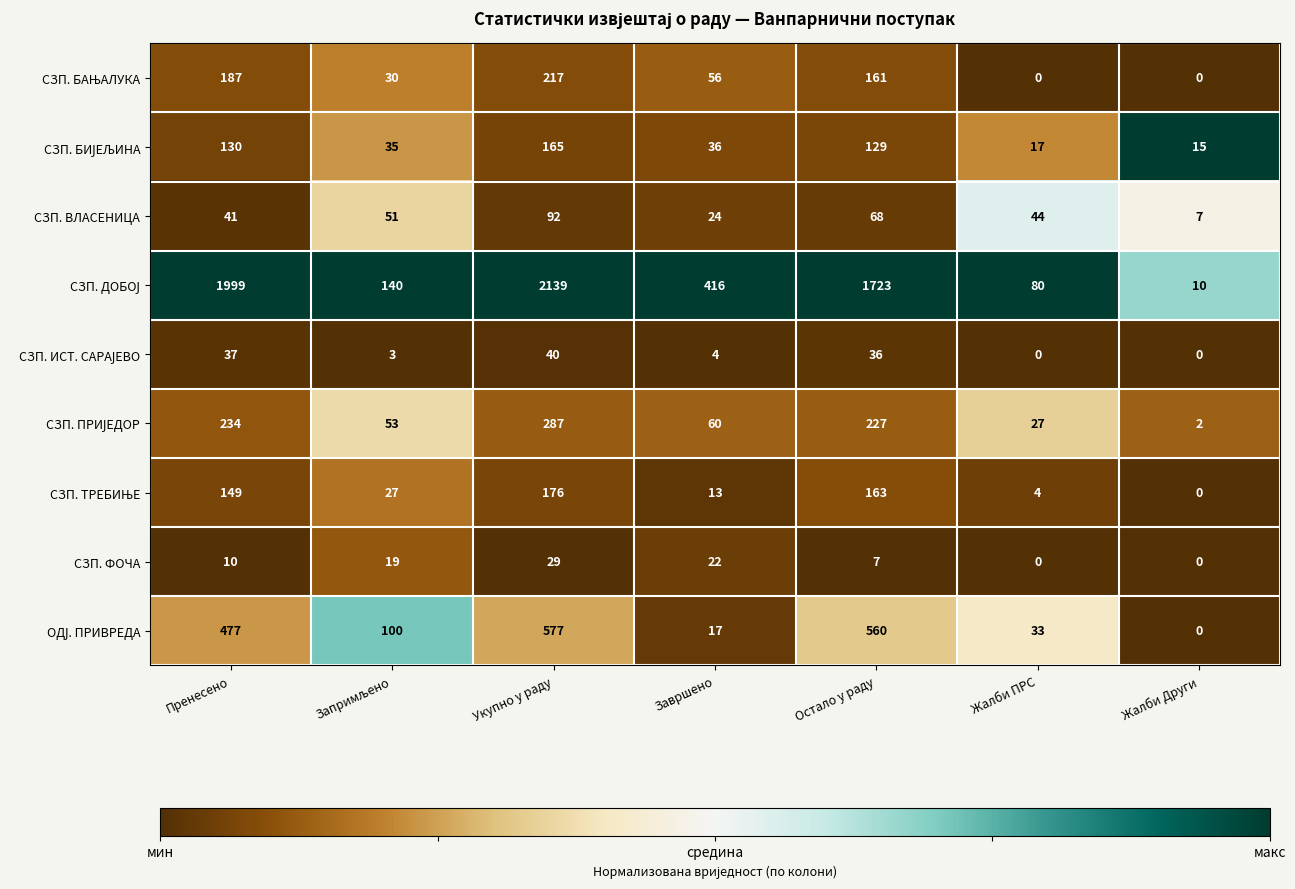

At which category does the chart reach its peak across all series?

Укупно у раду